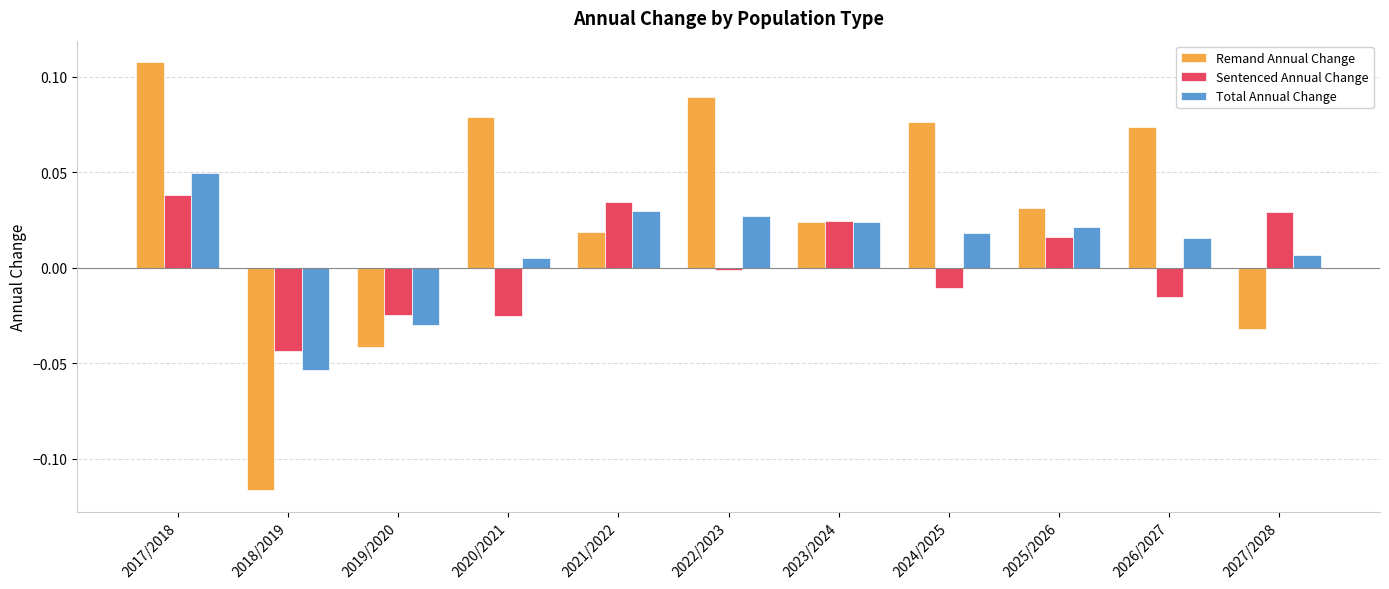

Which series has the largest range (max minus min)?

Remand Annual Change